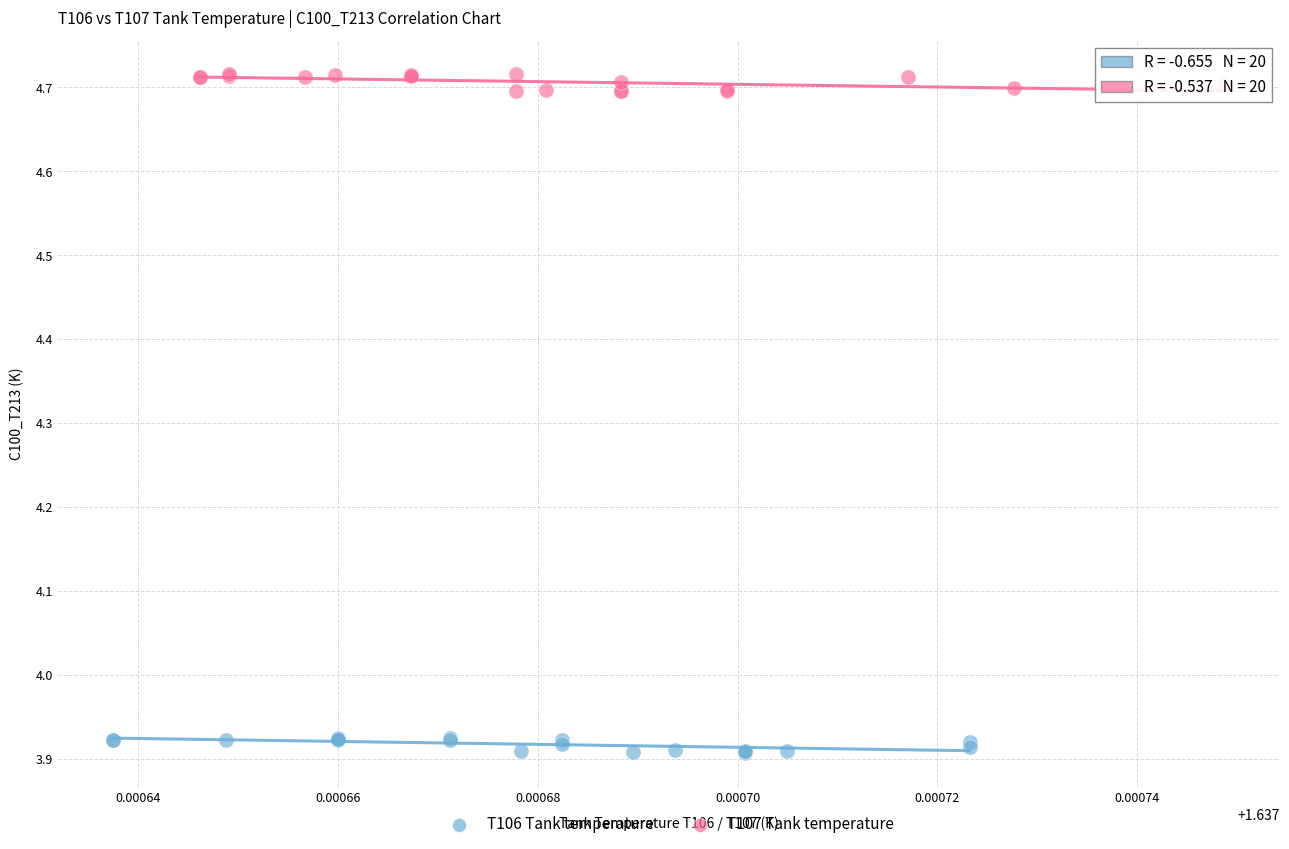

Which series reaches the maximum Y coordinate?

T107 Tank temperature